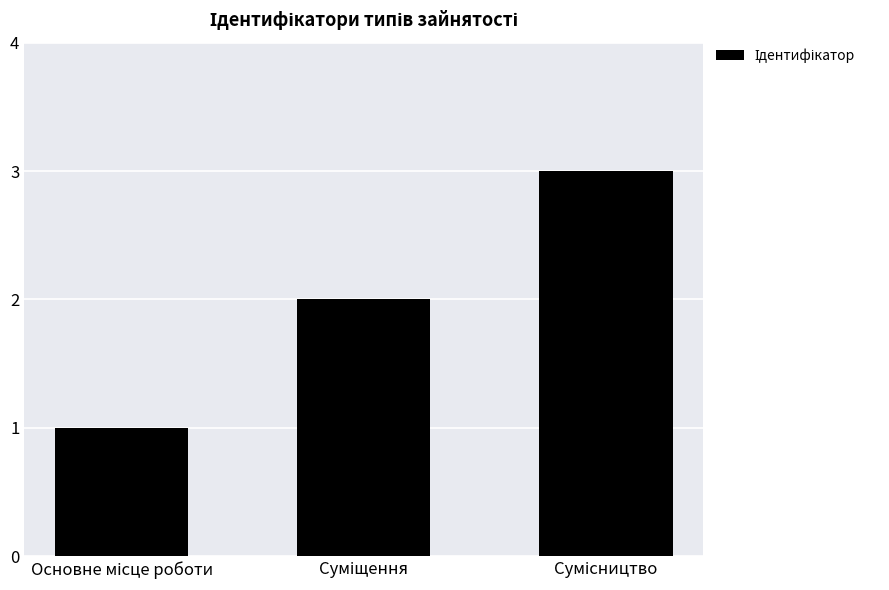

Are the bars horizontal?

No